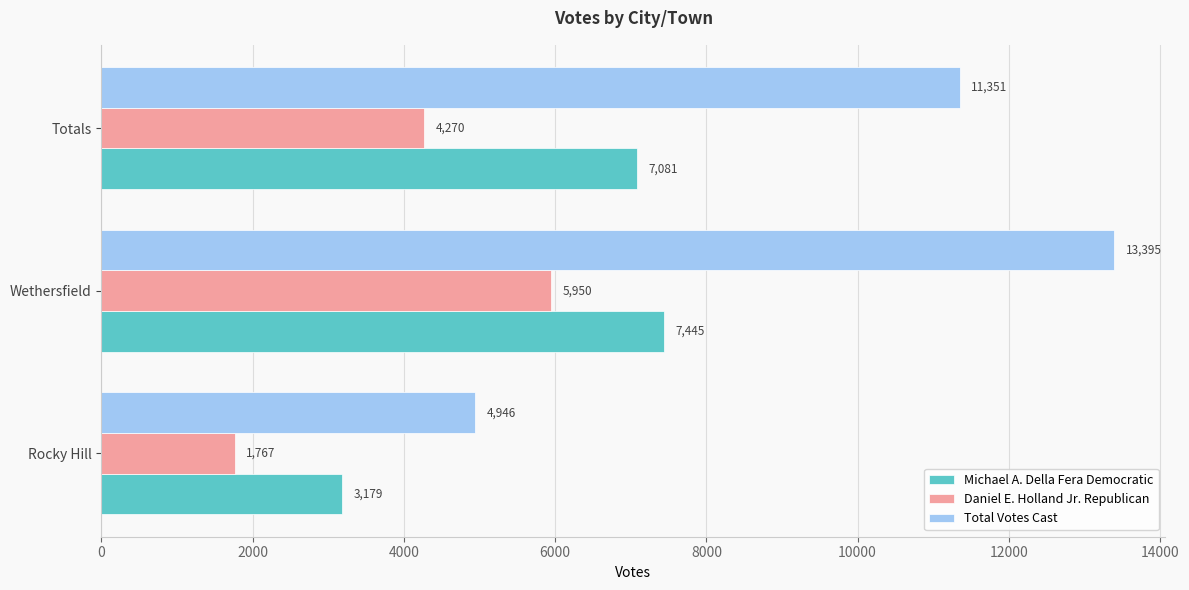

At which label is Daniel E. Holland Jr. Republican closest to 3858?

Totals